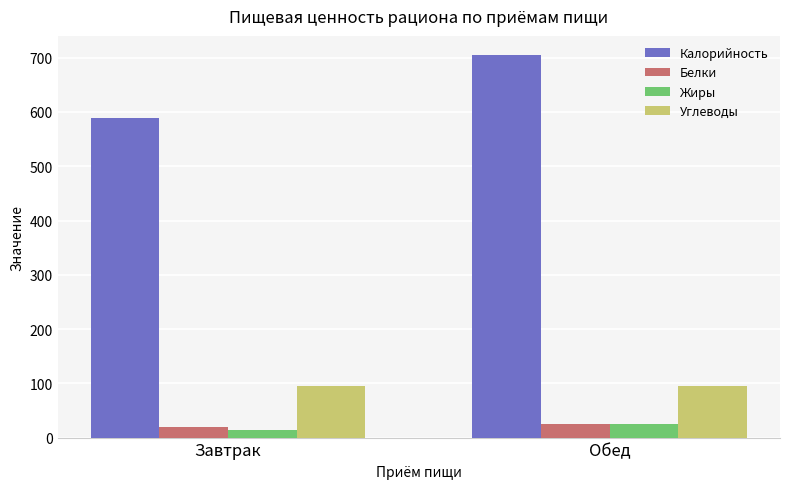

What is the total value across all series at Завтрак?

717.9